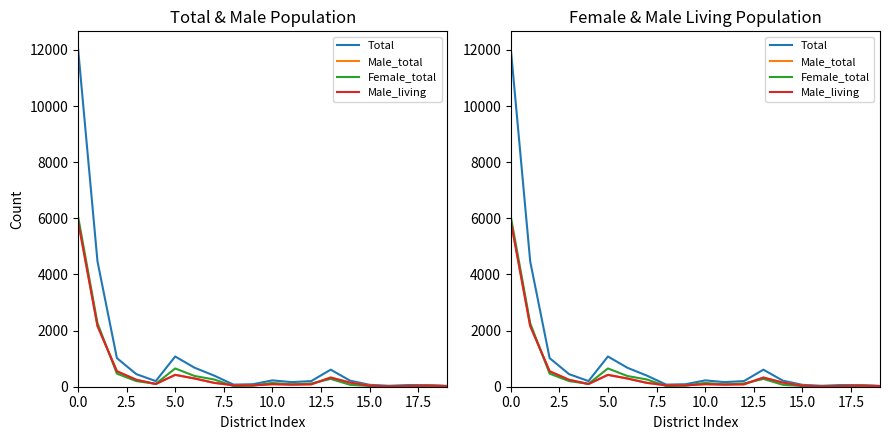

What is the label of the 14th point from the left?

13